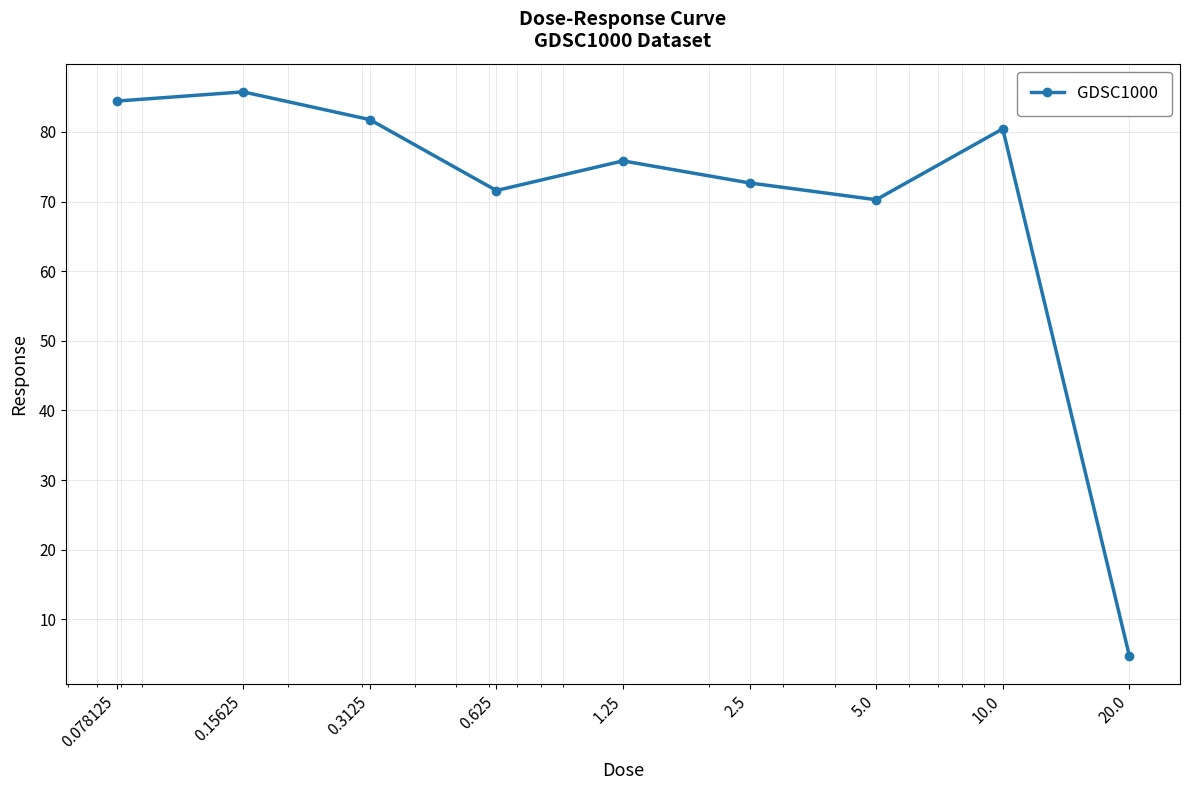

What is the maximum value shown in the chart?

85.7